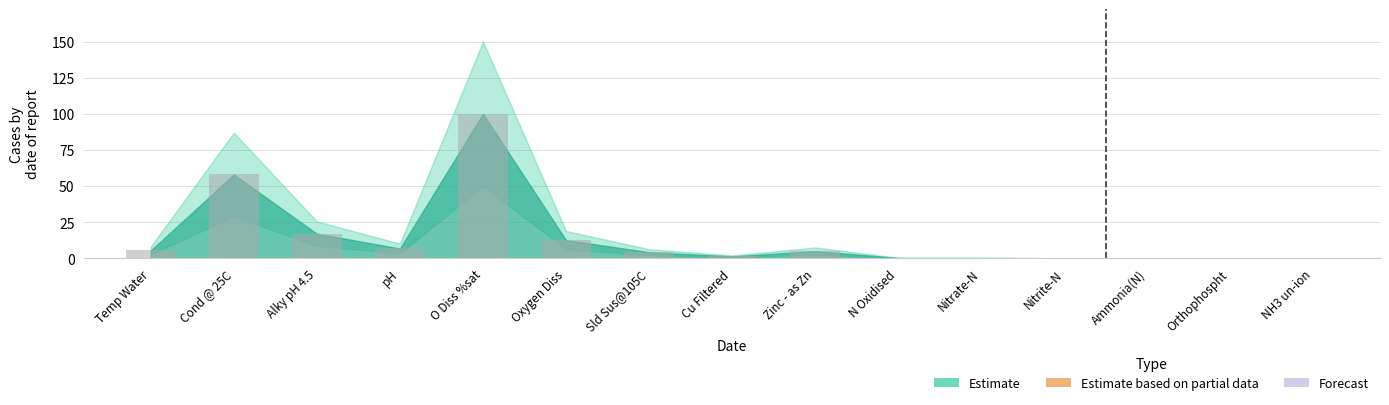

Is it true that the value at Cond @ 25C is 58.0?

True